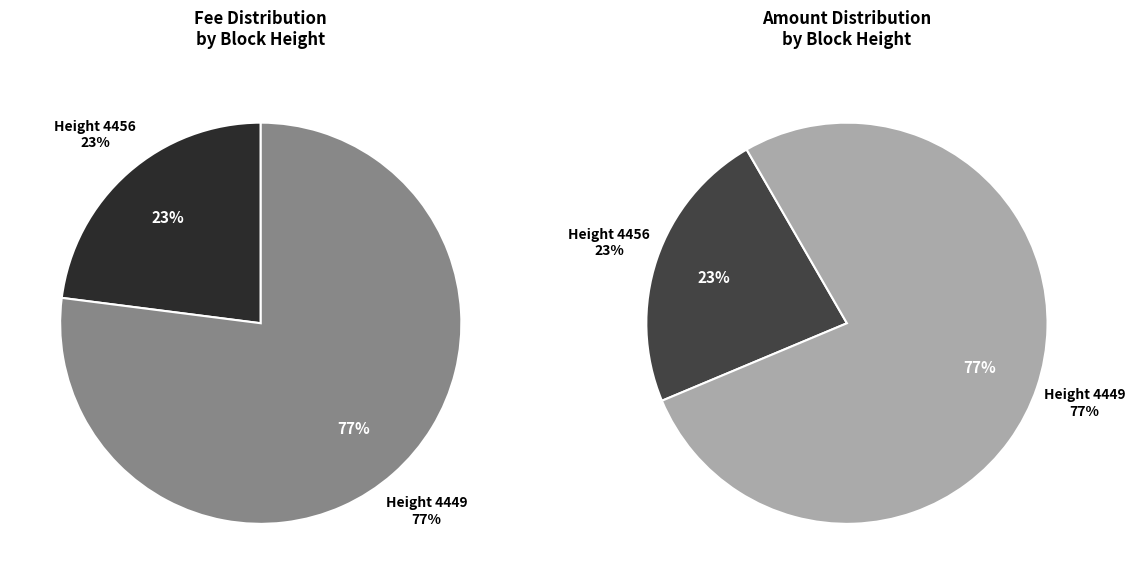

Which has a higher value, 4456 or 4449?

4449